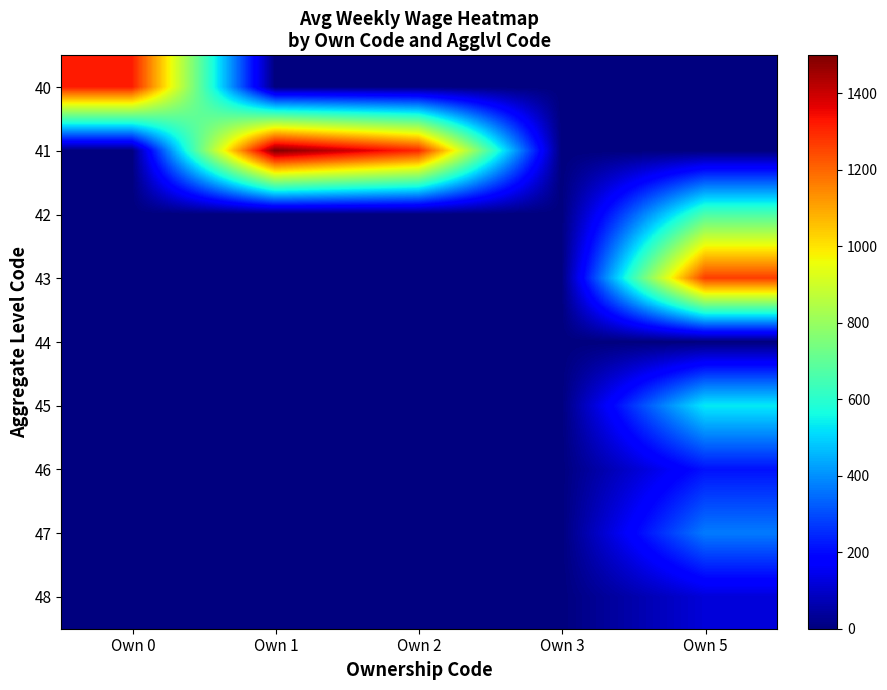

Between Own 1 and Own 3, which is larger?

Own 1